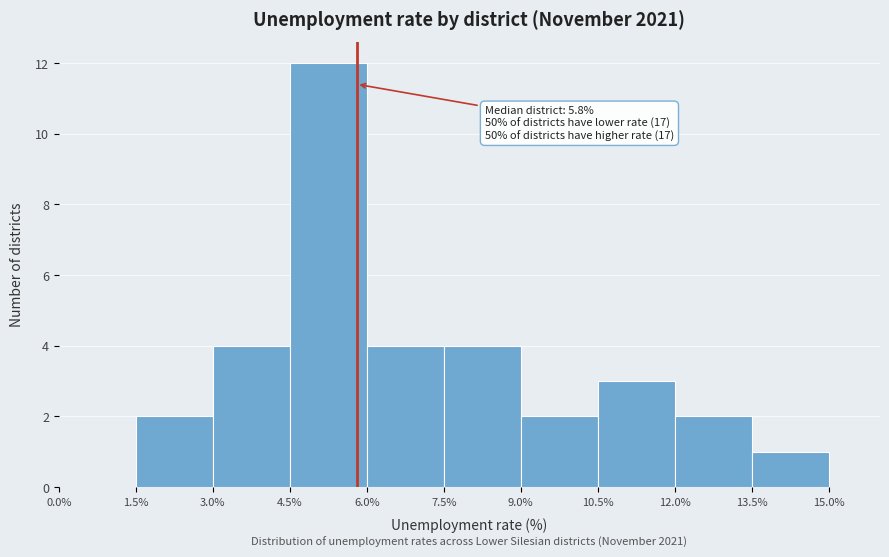

Which range on the x-axis has the tallest bar?

4.5% to 6.0%